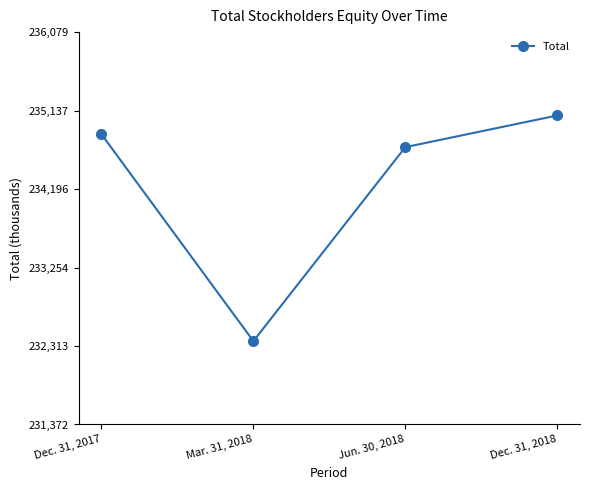

What is the label of the 1st point from the left?

Dec. 31, 2017